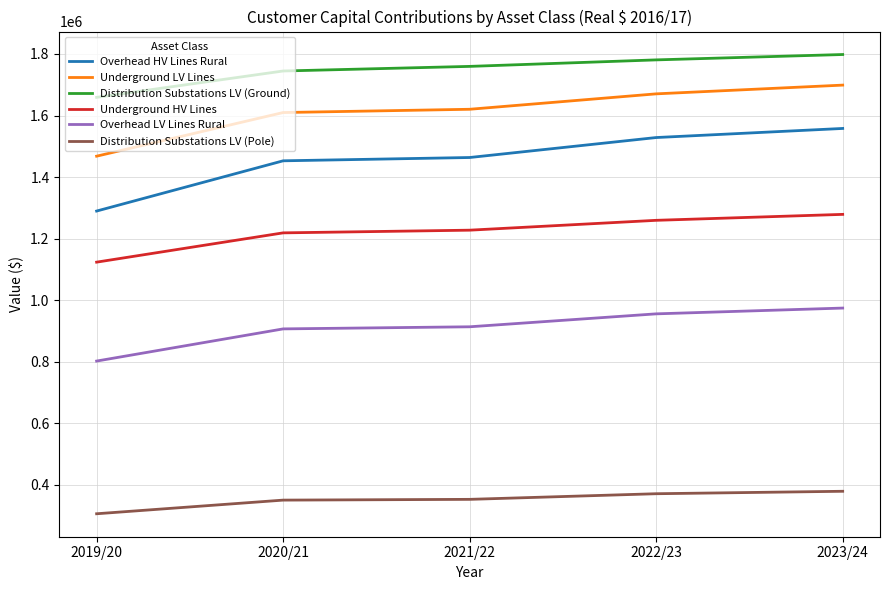

Rank the series by their maximum value, from highest to lowest.

Distribution Substations LV (Ground), Underground LV Lines, Overhead HV Lines Rural, Underground HV Lines, Overhead LV Lines Rural, Distribution Substations LV (Pole)